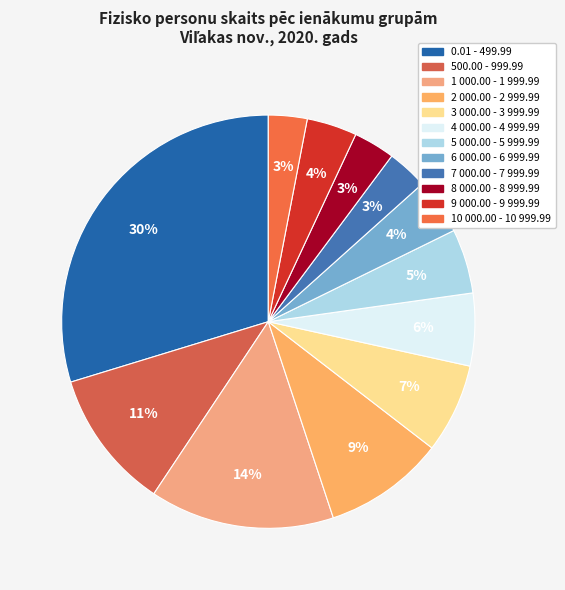

How many slices are in this pie chart?

12